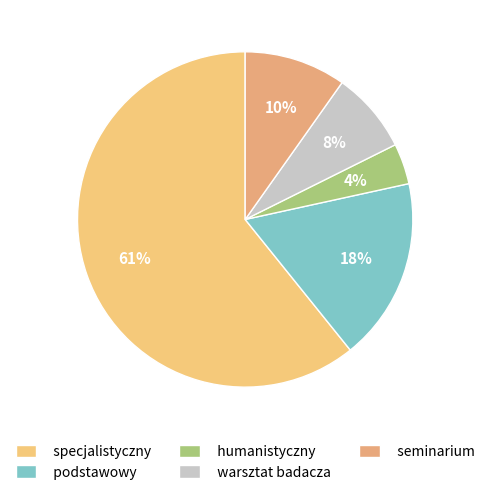

True or false: humanistyczny accounts for 1% of the total.

False